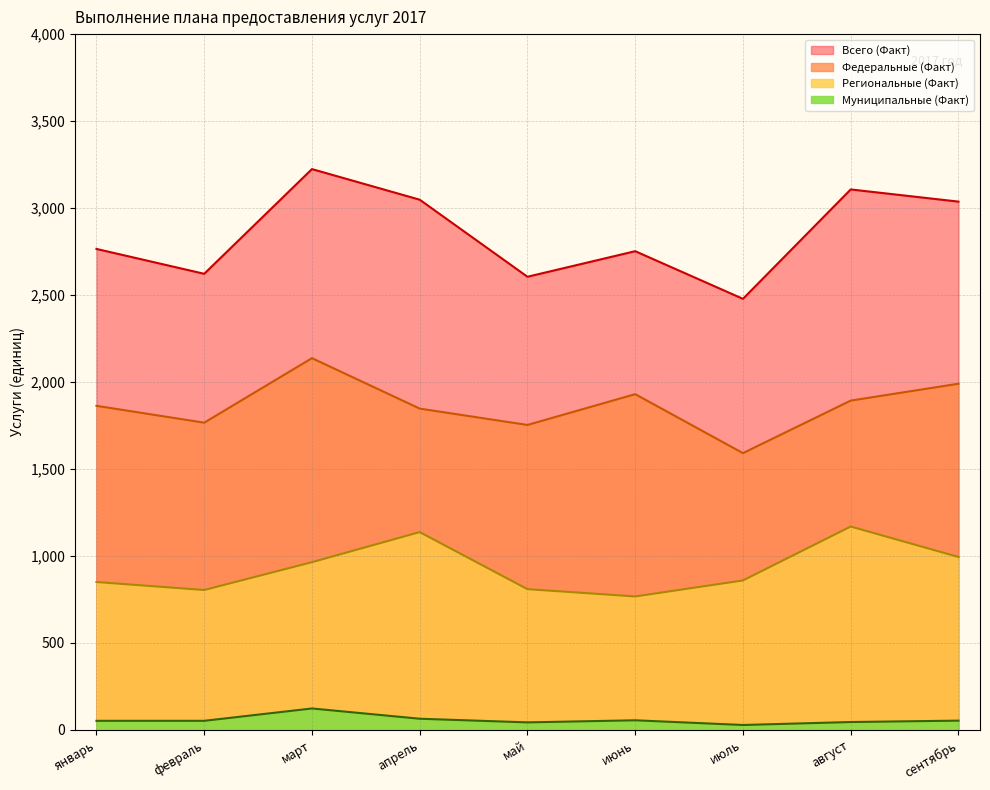

How many interior local valleys does the Муниципальные (Факт) series have?

2